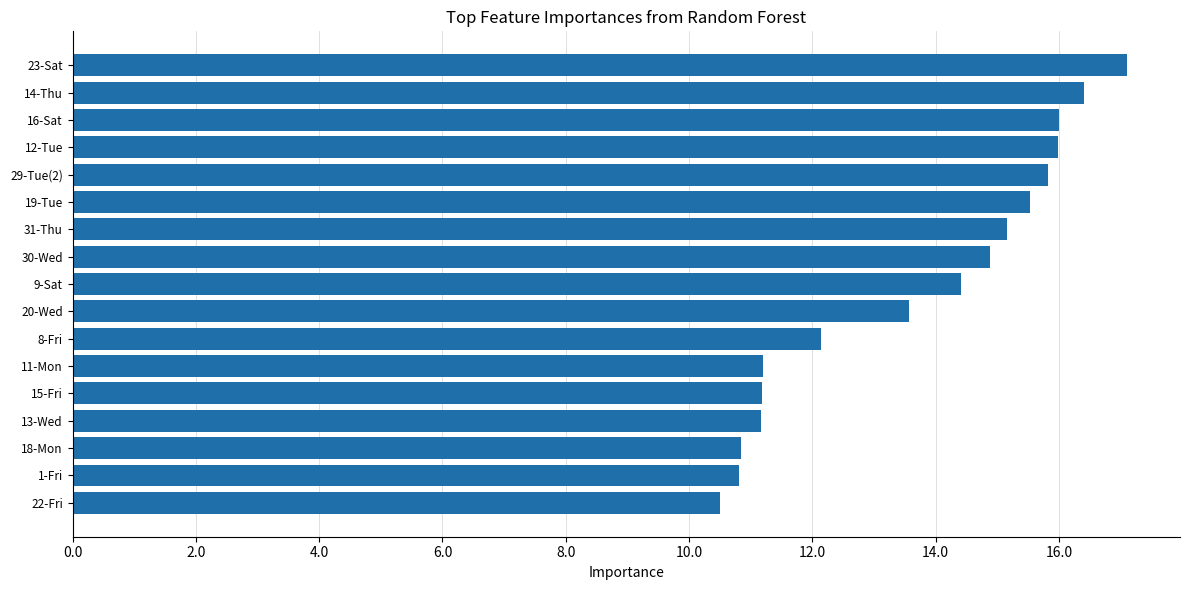

Between 30-Wed and 11-Mon, which is larger?

30-Wed